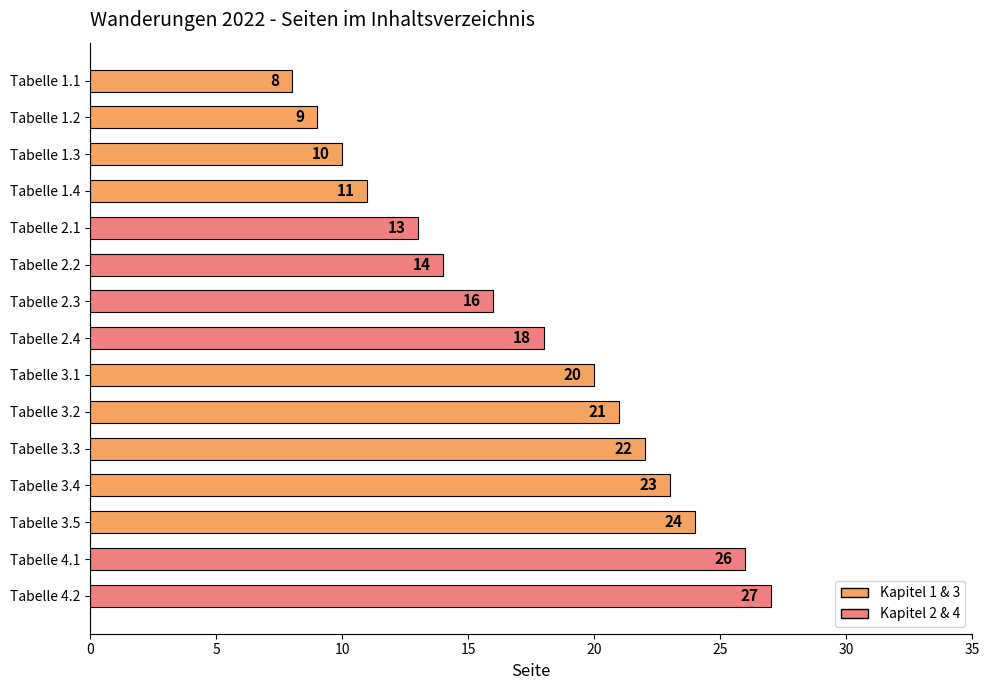

Which category has the highest value across all series?

Tabelle 4.2